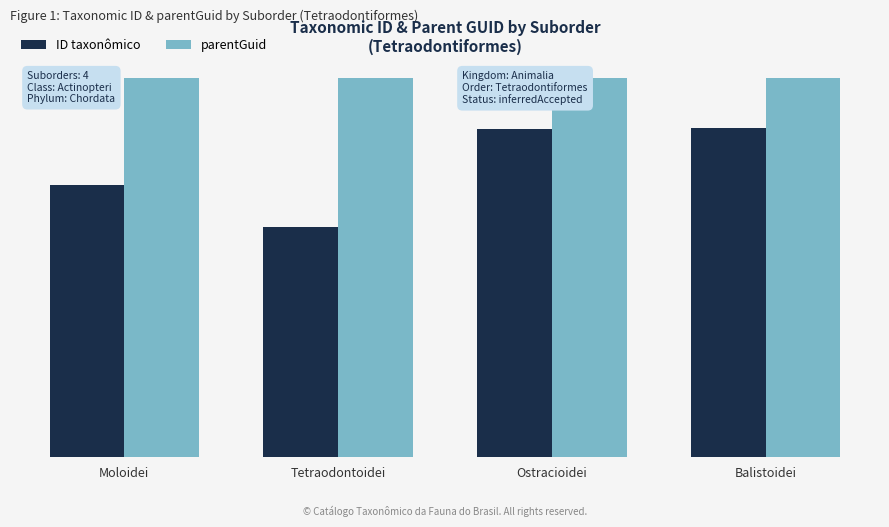

List the labels in order of parentGuid value, smallest first.

Moloidei, Tetraodontoidei, Ostracioidei, Balistoidei